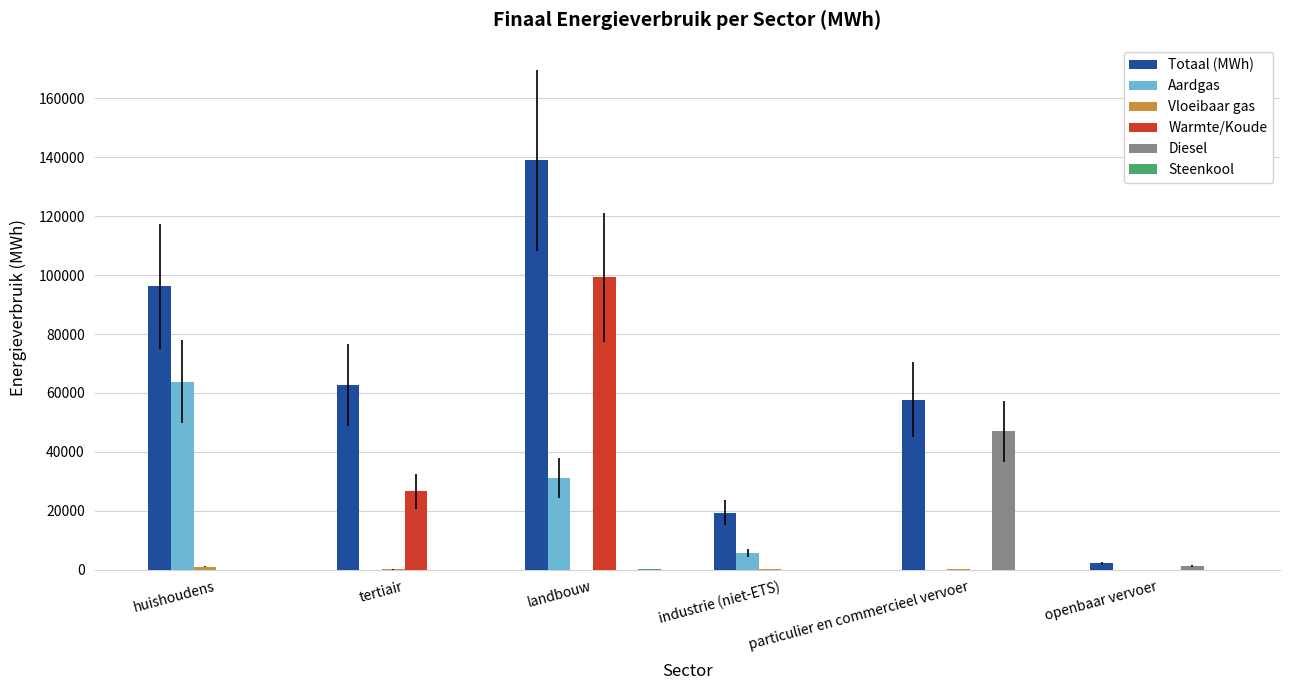

Is it true that Warmte/Koude equals 11416.3 at tertiair?

False